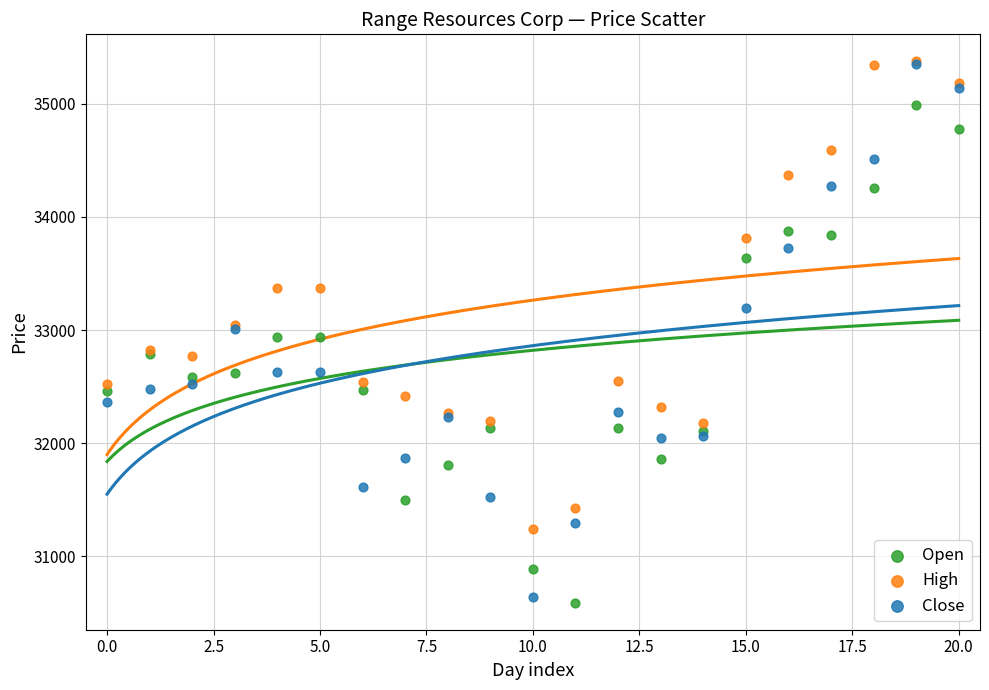

What are all the series names shown in the legend?

Open, High, Close